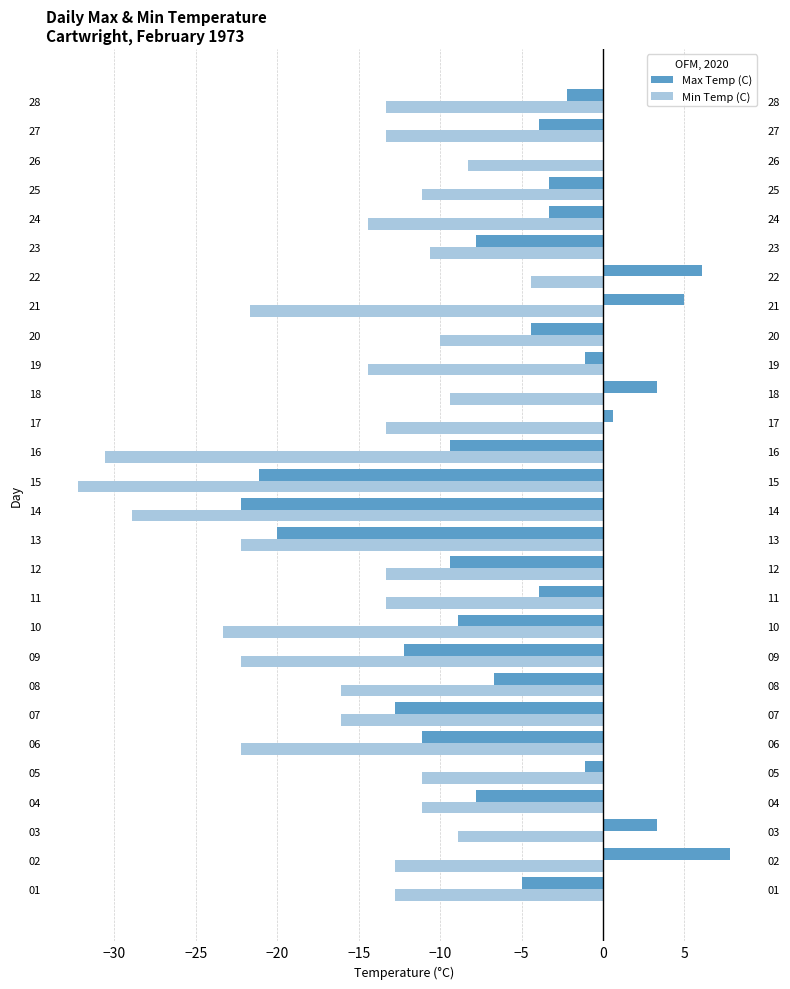

How many bars are there in each group?

2